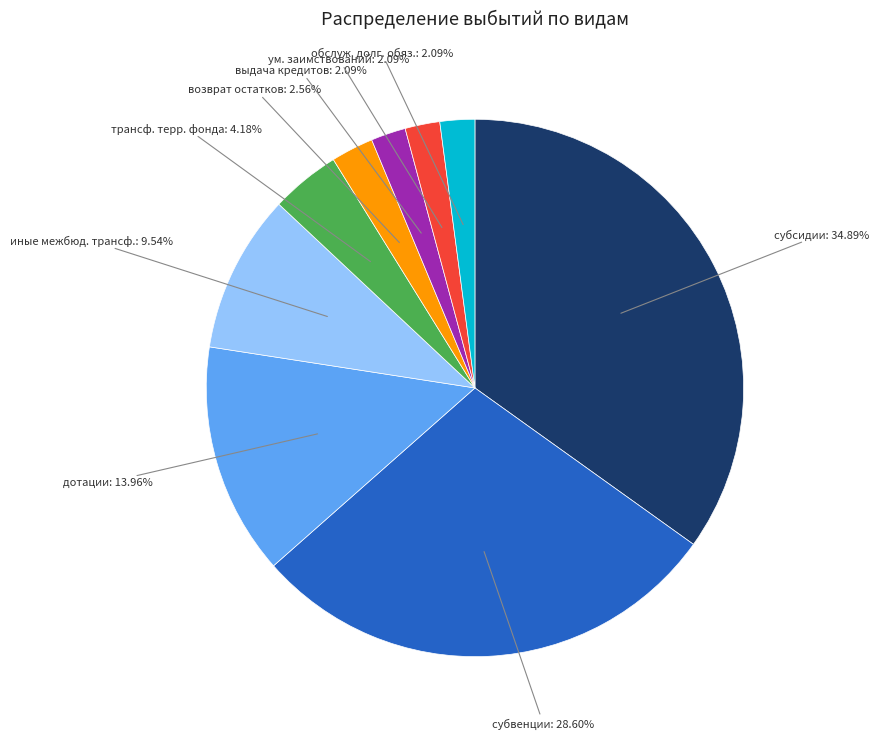

Is there a majority slice in this chart?

No